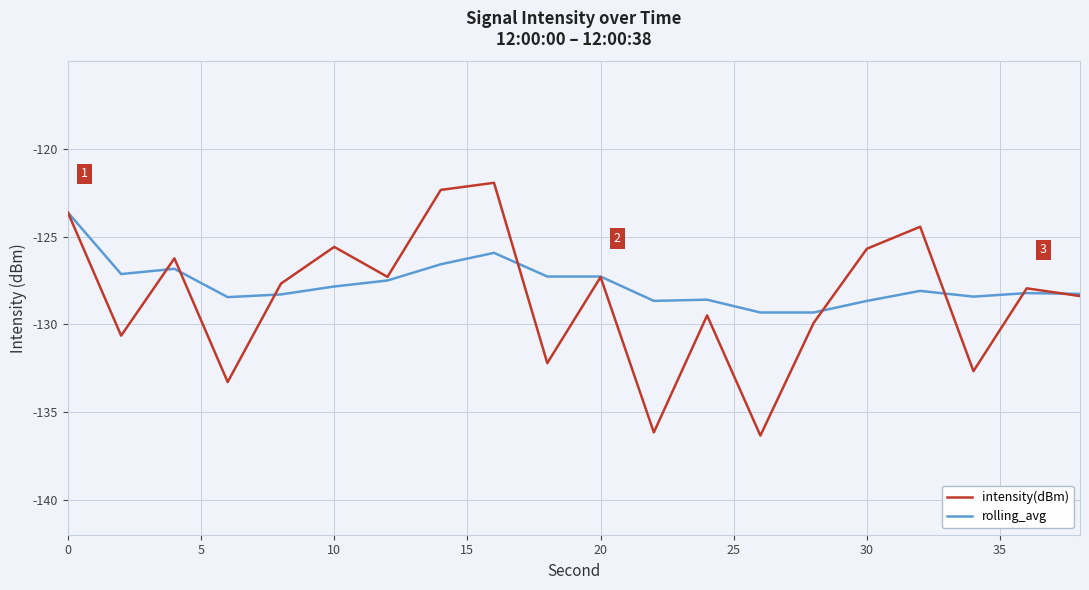

Which series has the largest range (max minus min)?

intensity(dBm)